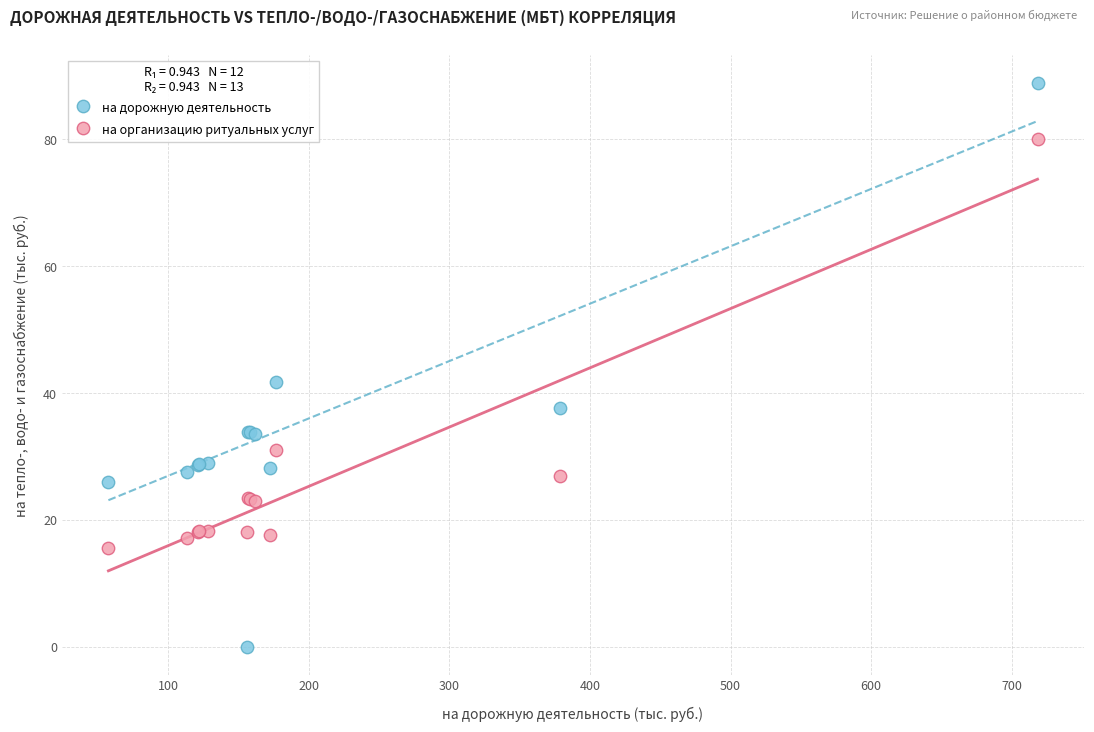

Which series has the largest Y range (max minus min)?

на дорожную деятельность